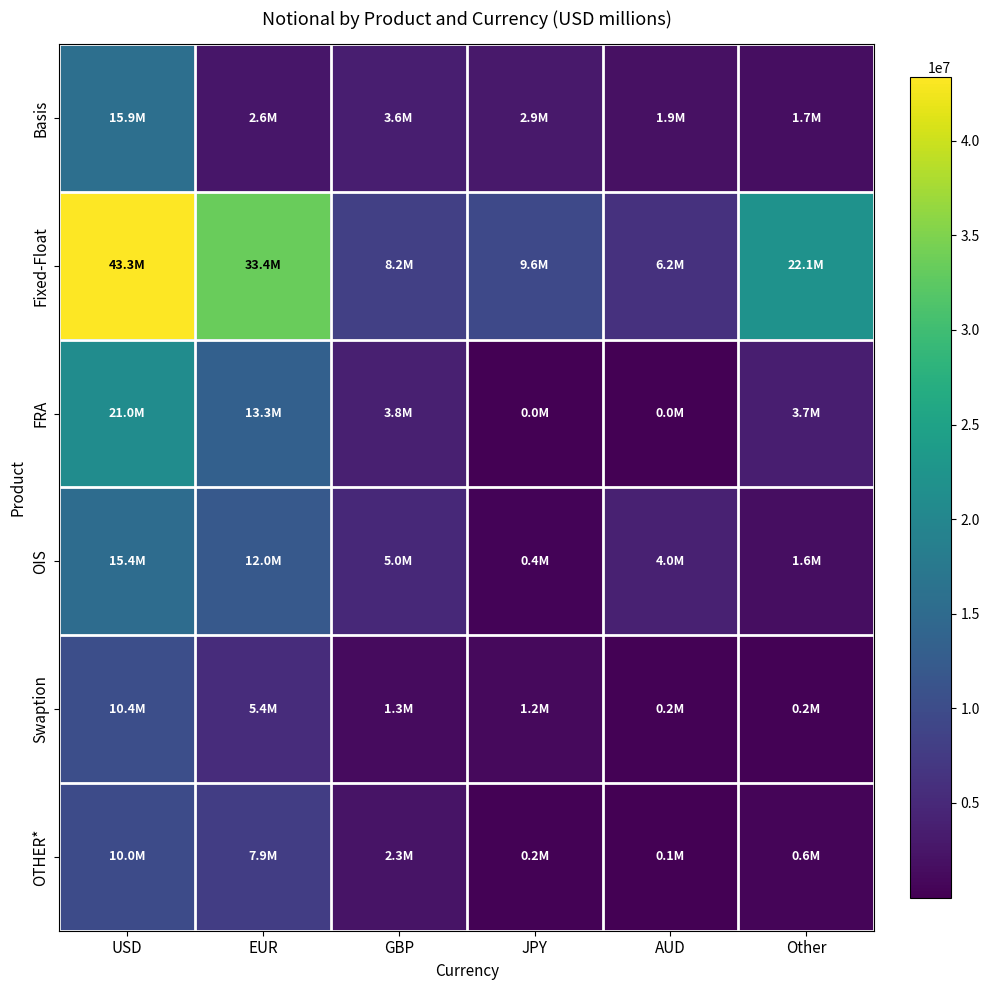

Reading left to right, list all the values displayed in this chart.

Basis: USD=15898622	EUR=2620317	GBP=3647567	JPY=2928547	AUD=1922724	Other=1673770
Fixed-Float: USD=43348972	EUR=33371416	GBP=8233031	JPY=9610703	AUD=6187438	Other=22051567
FRA: USD=21016140	EUR=13345229	GBP=3781508	JPY=6242	AUD=1002	Other=3694710
OIS: USD=15386218	EUR=12039000	GBP=4998181	JPY=380951	AUD=3981262	Other=1638703
Swaption: USD=10351267	EUR=5444682	GBP=1313467	JPY=1164301	AUD=234689	Other=193238
OTHER*: USD=9951007	EUR=7912299	GBP=2349179	JPY=178769	AUD=66980	Other=575778